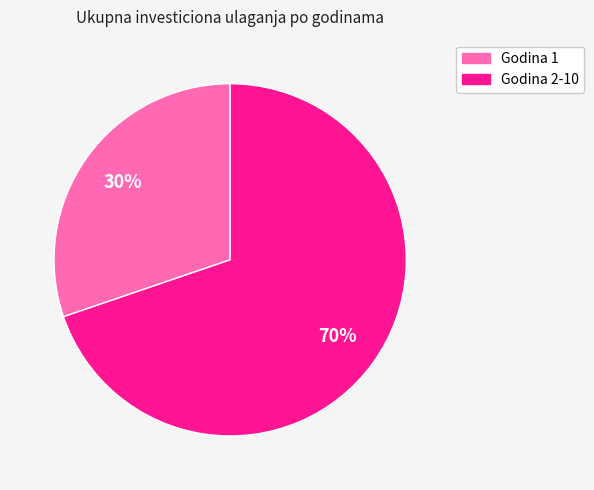

To the nearest percent, what is the difference between the largest and smallest slice percentages?

40%